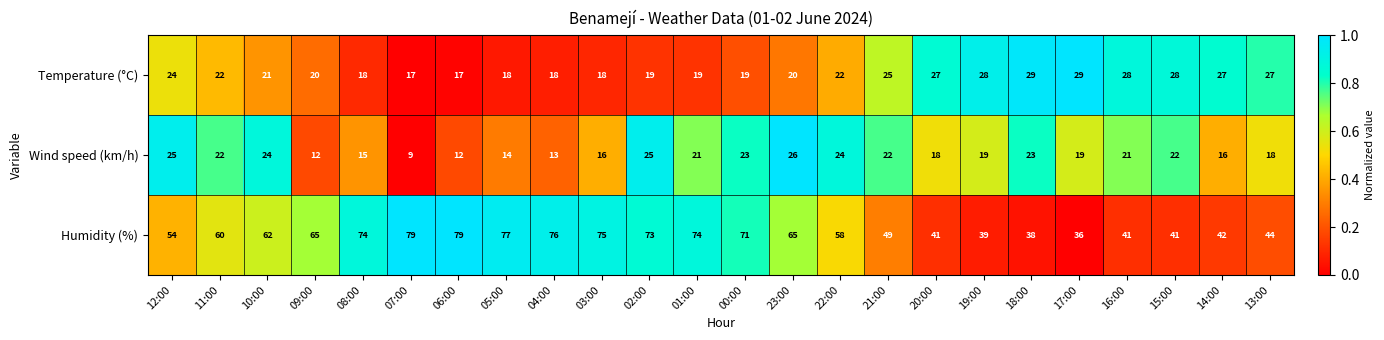

What is the greatest value displayed?

79